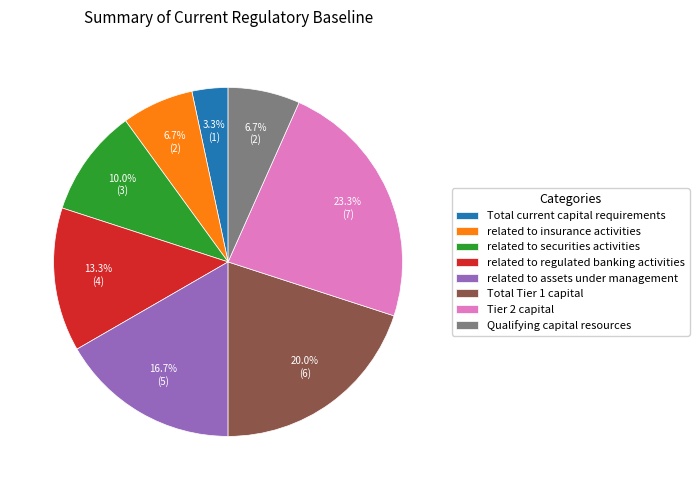

Does any single category account for the majority?

No